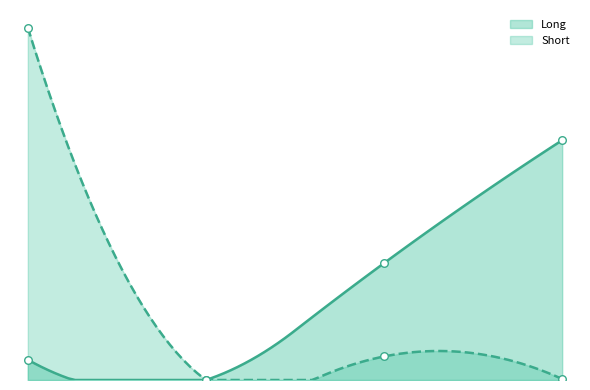

What is the total value across all series at Investment Firms or credit institutions?

104501